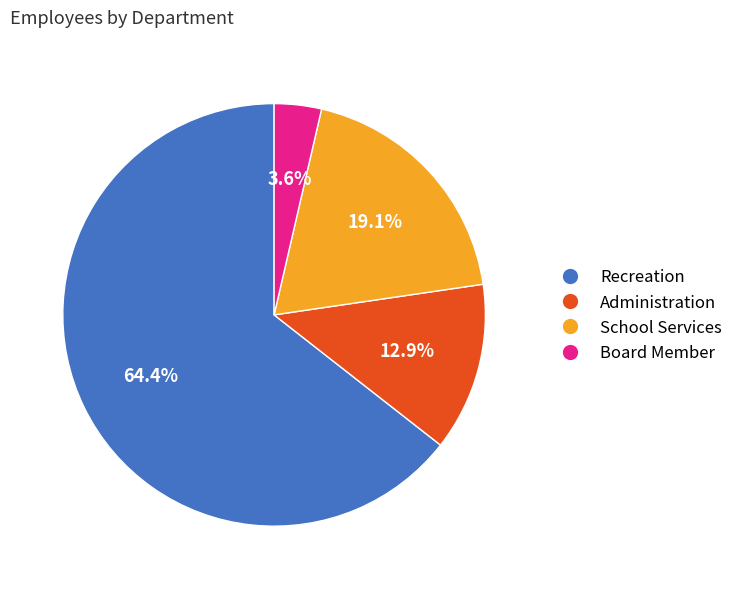

To the nearest percent, what portion does Administration represent?

13%